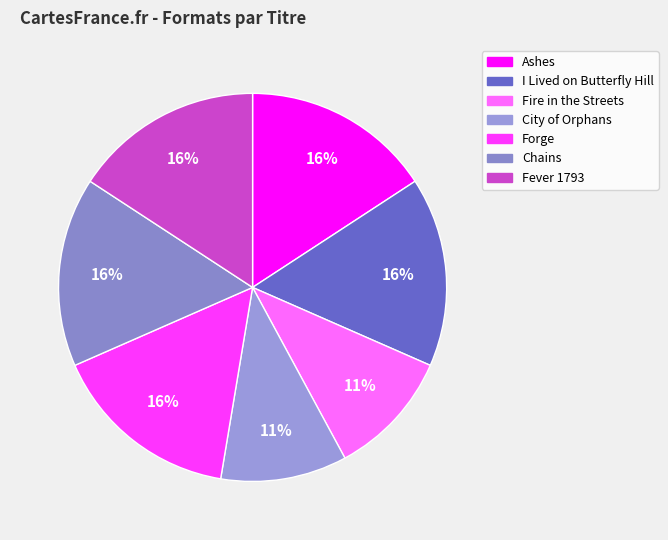

What is the ratio of the value at Ashes to the value at City of Orphans?

1.5